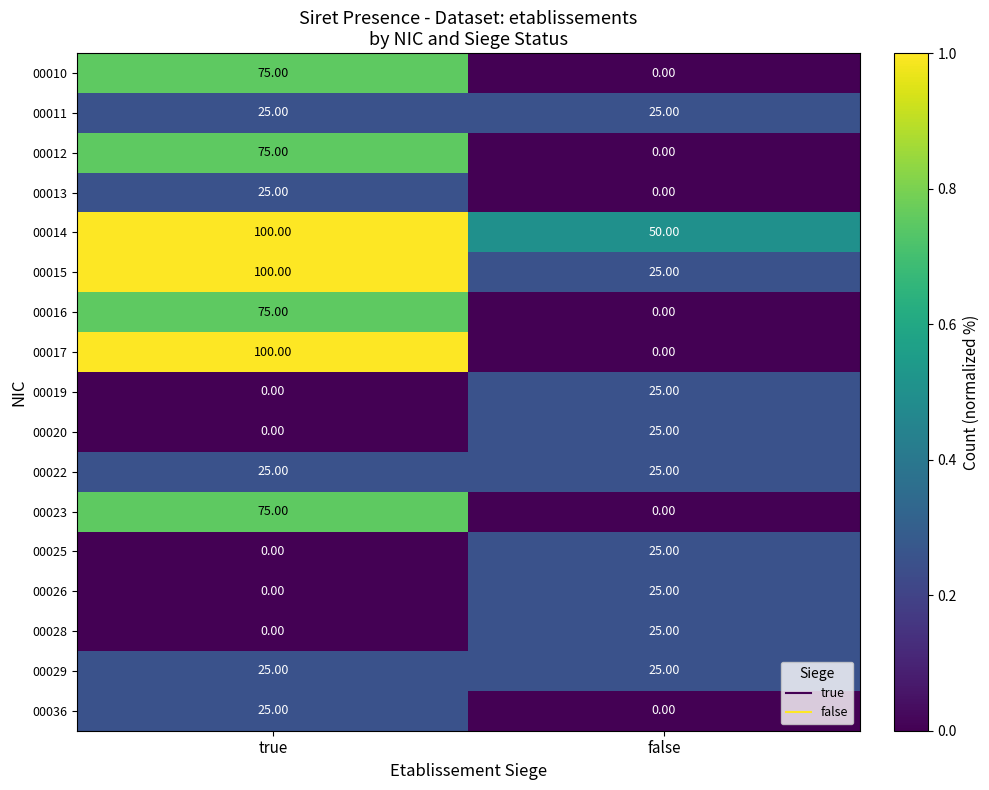

Which series changed the most between true and false?

00017